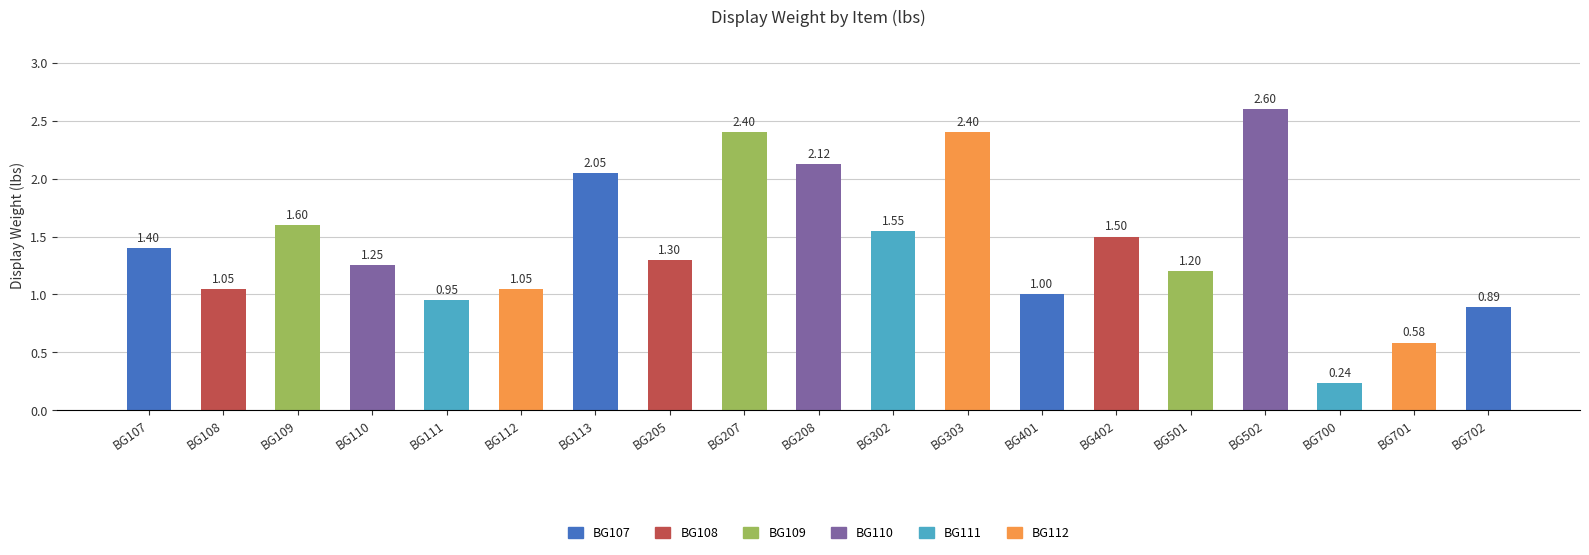

What is the sum of all values?

27.1